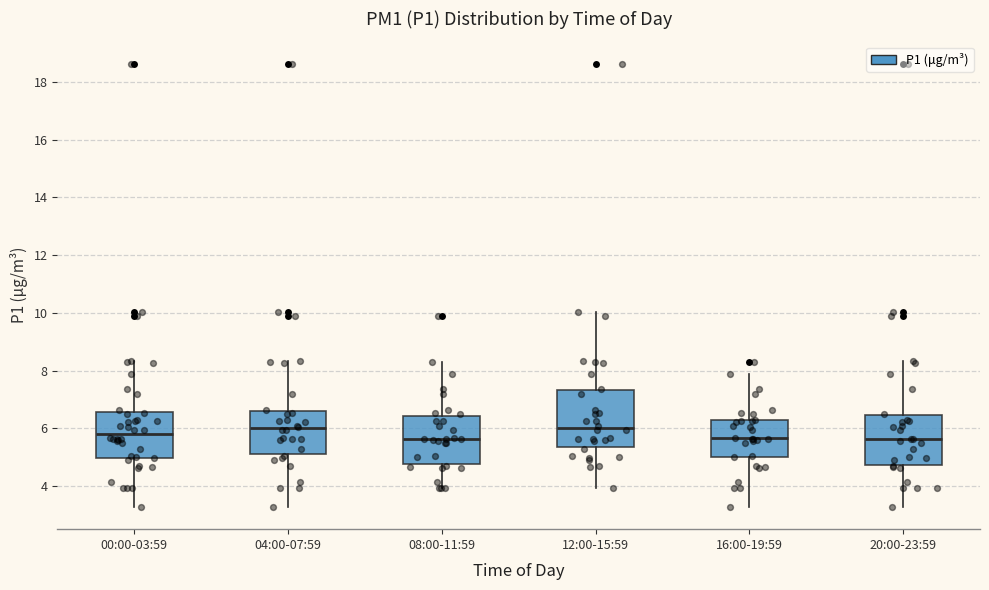

Reading left to right, transcribe this box plot: for each box, give where its median line is, the range the box spans, and where its two whiskers end, as read against the y-axis. The values are not printed on the chart, so give them approximately, as read against the axis.

00:00-03:59: median 5.8, box 5.0 to 6.6, whiskers 3.2 to 8.4
04:00-07:59: median 6.0, box 5.2 to 6.6, whiskers 3.2 to 8.4
08:00-11:59: median 5.6, box 4.8 to 6.4, whiskers 4.0 to 8.4
12:00-15:59: median 6.0, box 5.4 to 7.4, whiskers 4.0 to 10.0
16:00-19:59: median 5.6, box 5.0 to 6.2, whiskers 3.2 to 8.0
20:00-23:59: median 5.6, box 4.8 to 6.4, whiskers 3.2 to 8.4